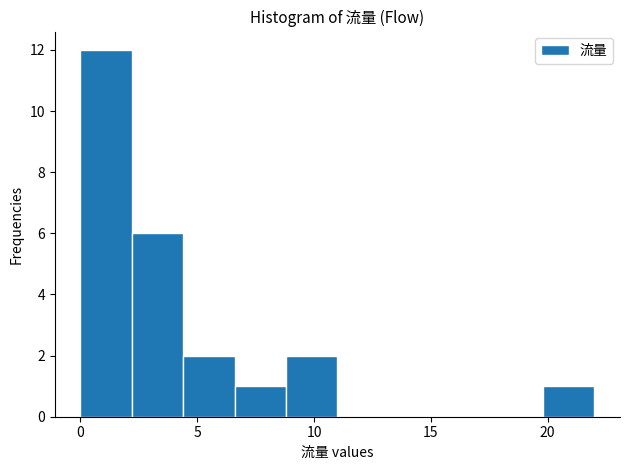

Which range on the x-axis has the tallest bar?

0.0 to 2.2